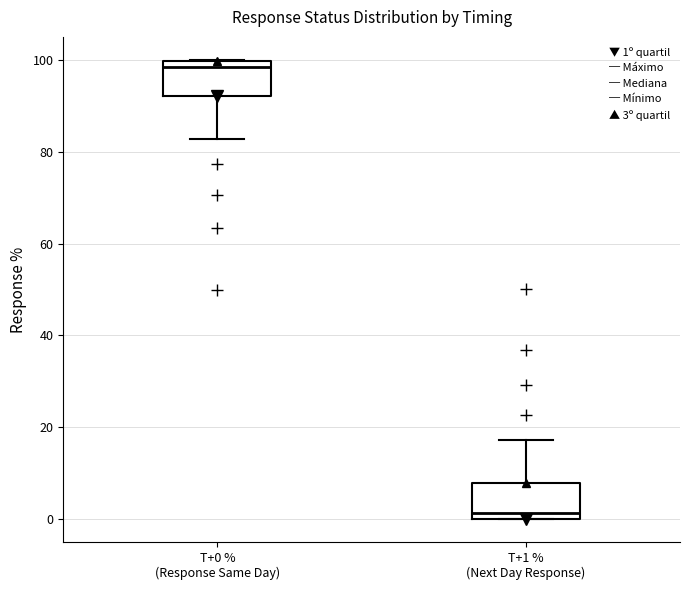

Reading left to right, read every box against the y-axis: the position of its median line, the range the box covers, and the ends of its whiskers. The values are not printed on the chart, so give them approximately, as read against the axis.

T+0 % (Response Same Day): median 98, box 92 to 100, whiskers 82 to 100
T+1 % (Next Day Response): median 2, box 0 to 8, whiskers 0 to 18